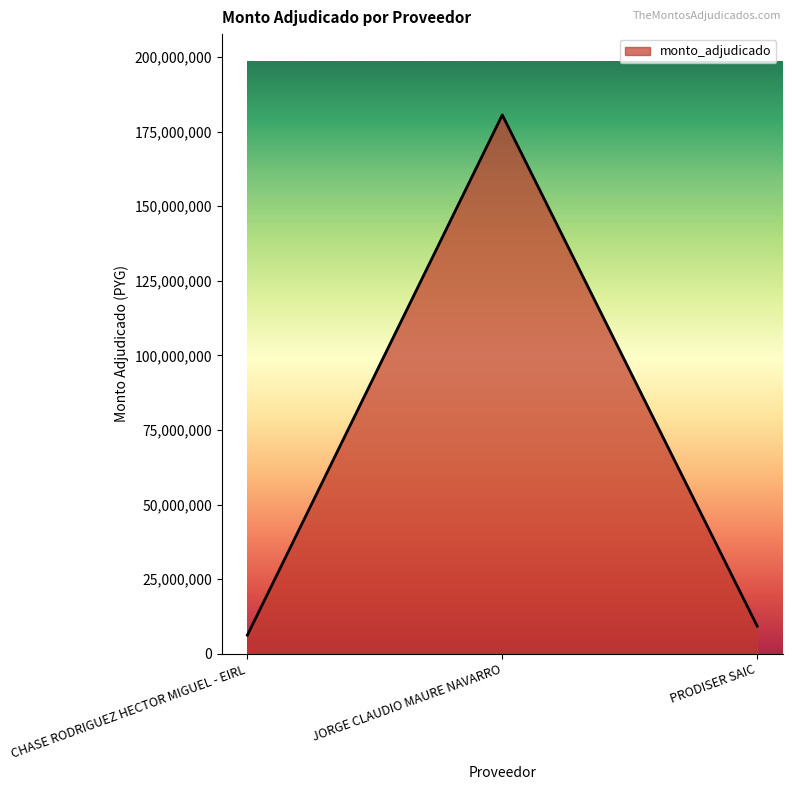

What is the difference between the maximum and minimum values?

174370400